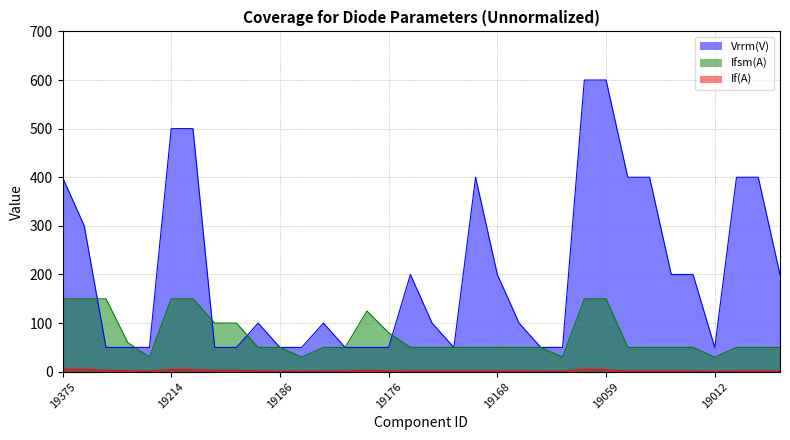

Between which two adjacent categories do Vrrm(V) and Ifsm(A) first intersect?

19374 and 19327